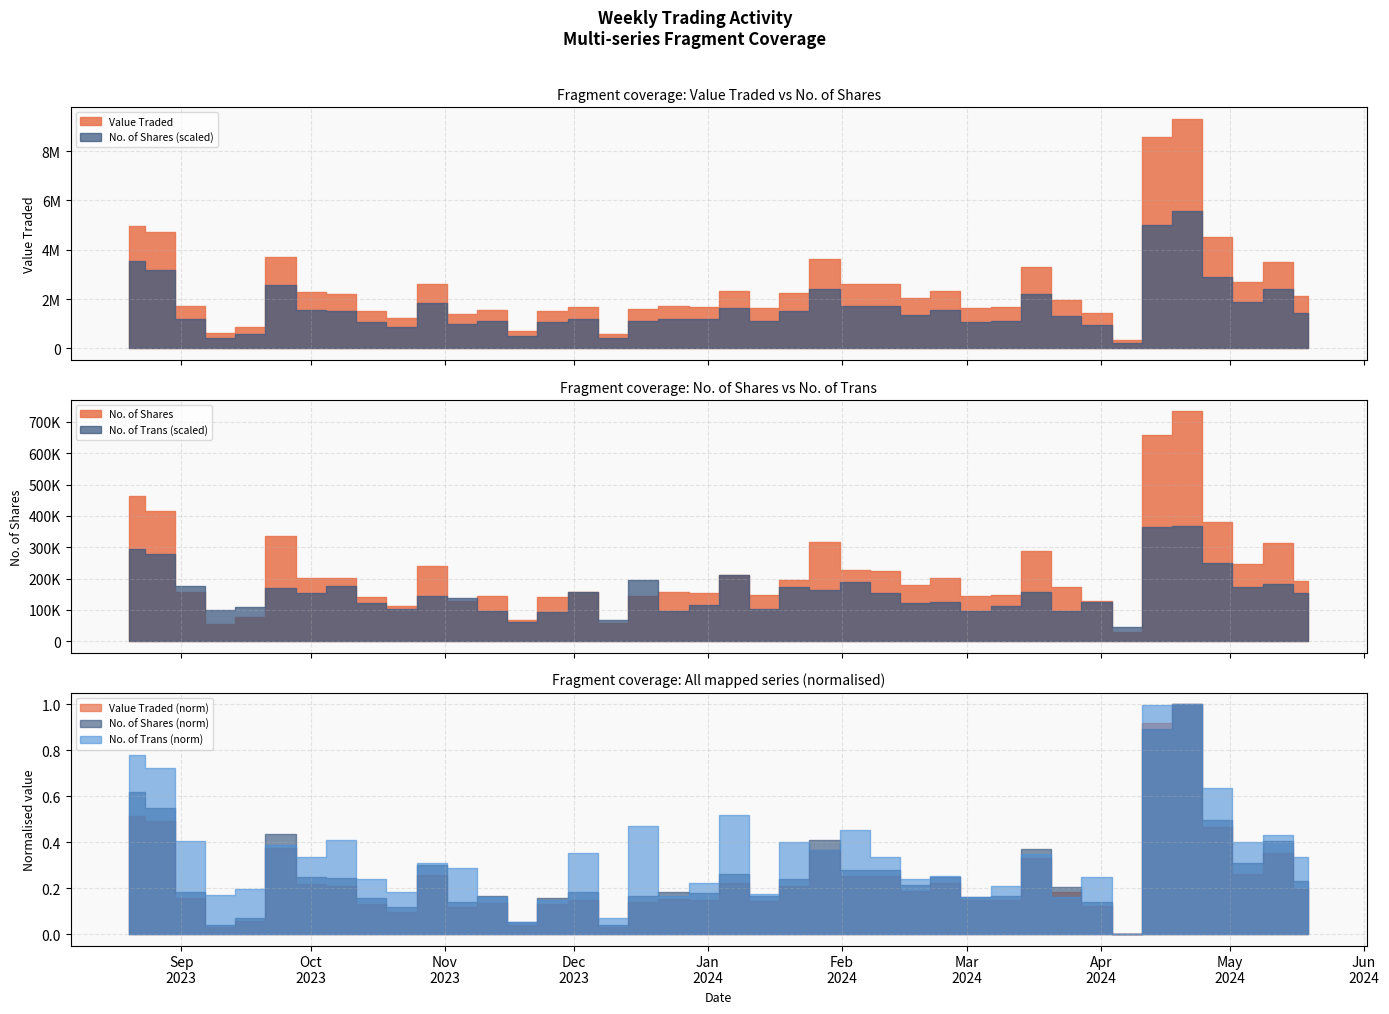

Is the value of Value Traded at 25/02/2024 greater than the value of No. of Trans at 17/12/2023?

Yes